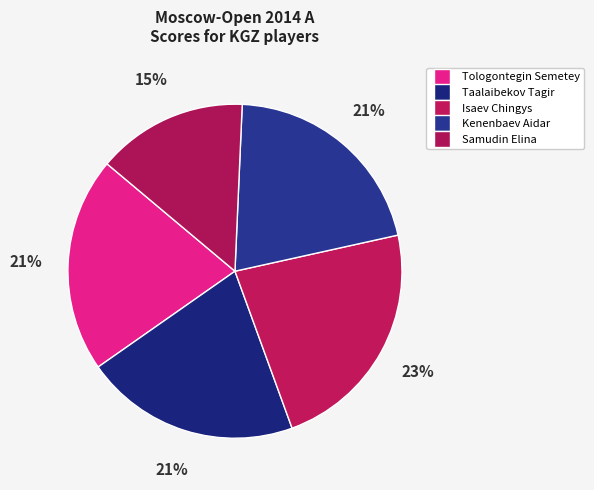

Which category has the biggest portion of the pie?

Isaev Chingys